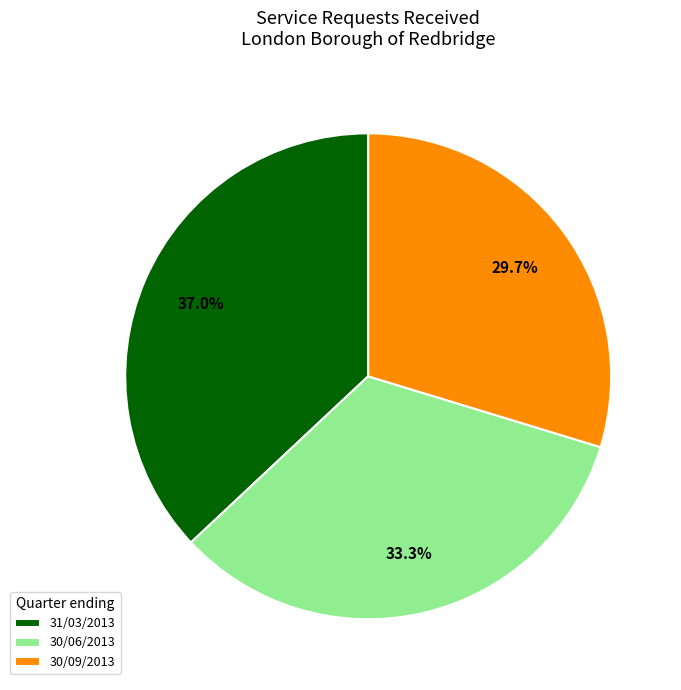

Which slice is the largest?

31/03/2013